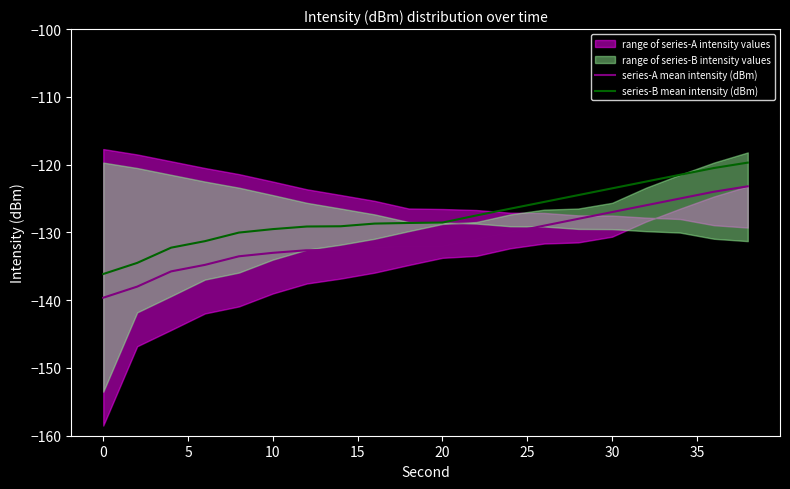

True or false: series-A mean intensity (dBm) and series-B mean intensity (dBm) cross at least once.

False